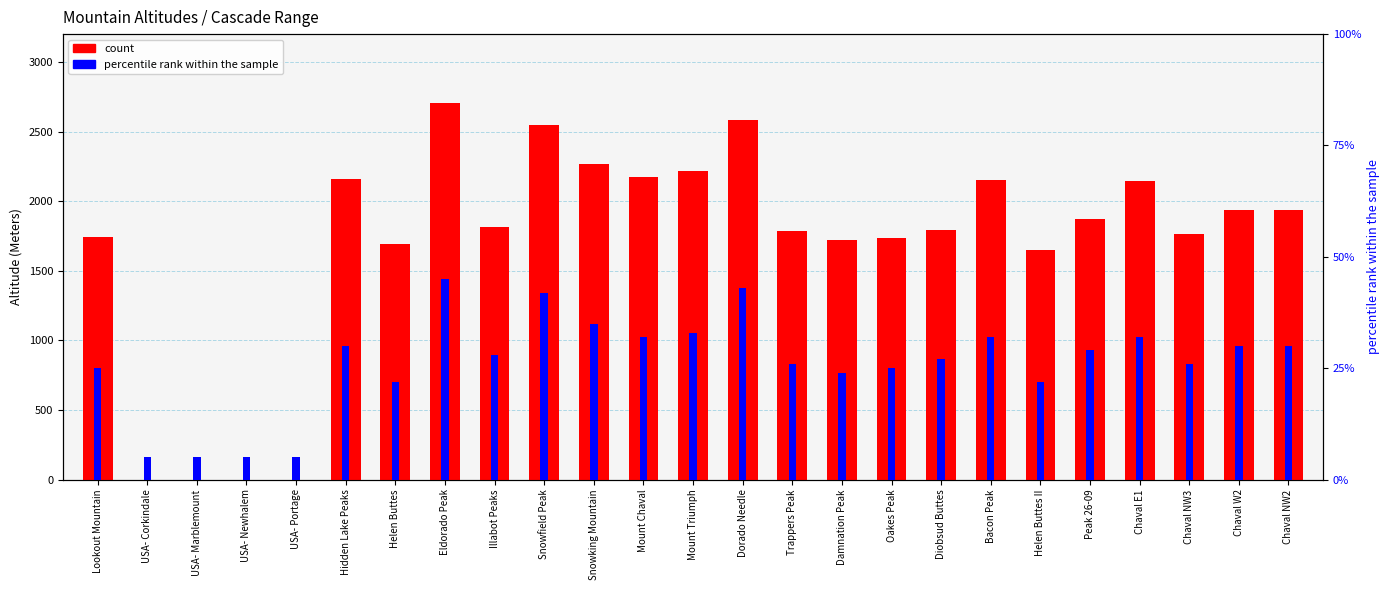

How many bars are there in total?

50